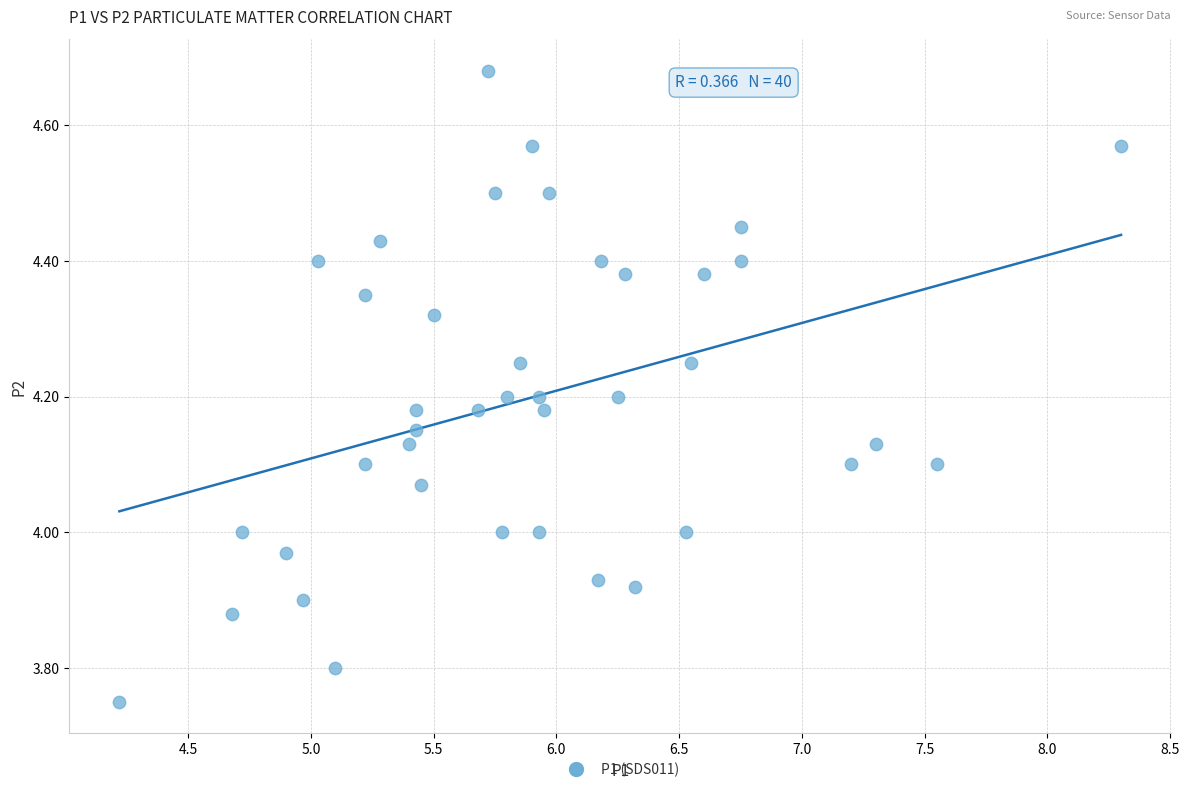

What is the range of Y values (max minus min)?

0.9